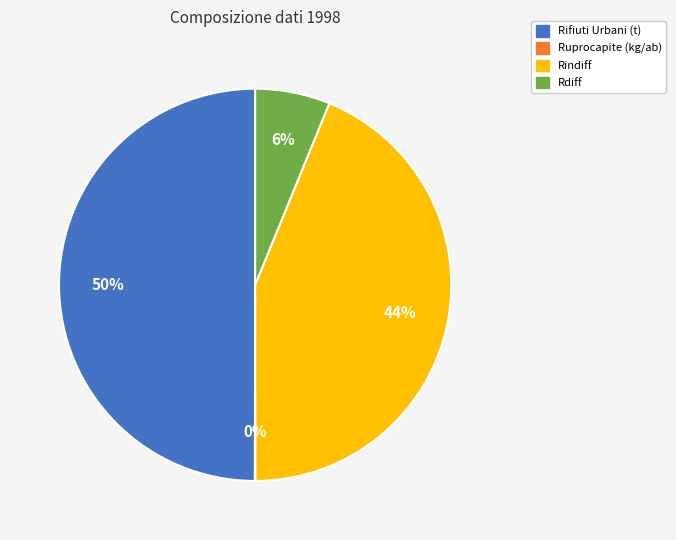

The Rifiuti Urbani (t) slice represents 59% of the pie. True or false?

False